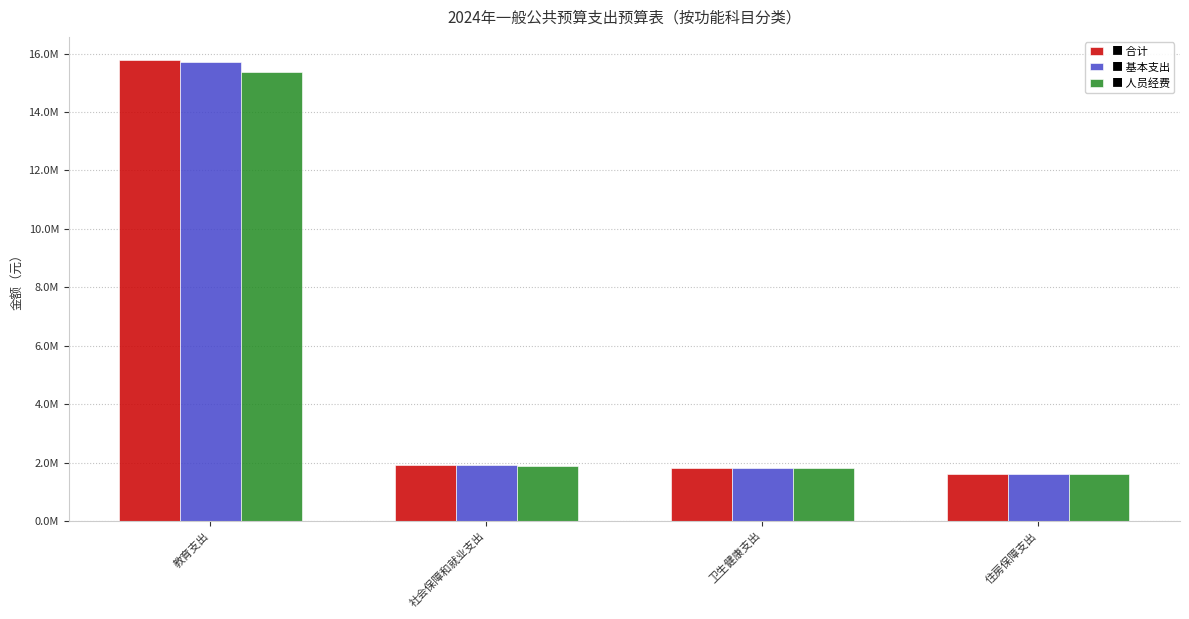

Does the chart contain any negative values?

No